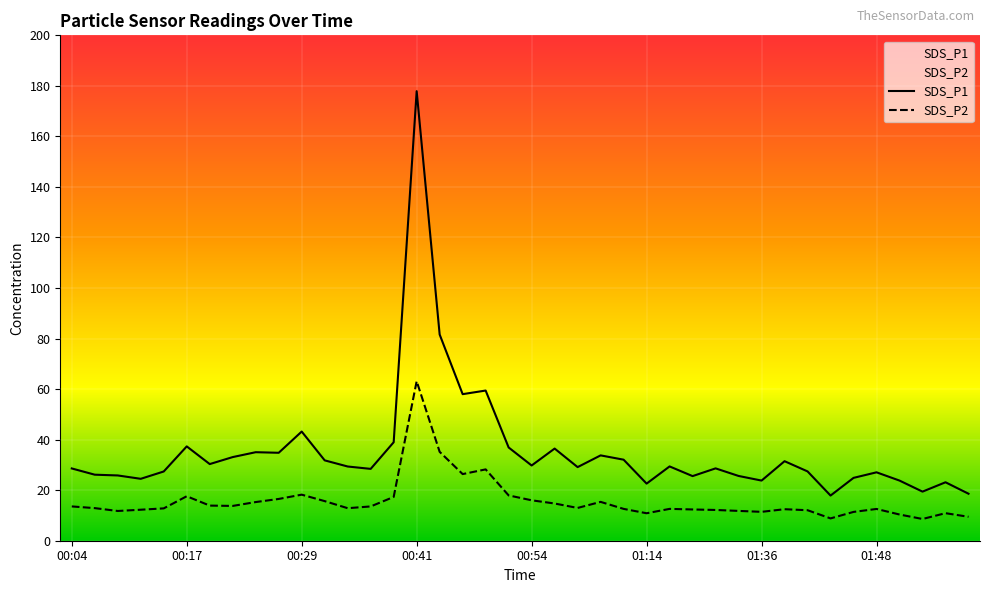

At which category does SDS_P2 reach its first local peak?

00:17